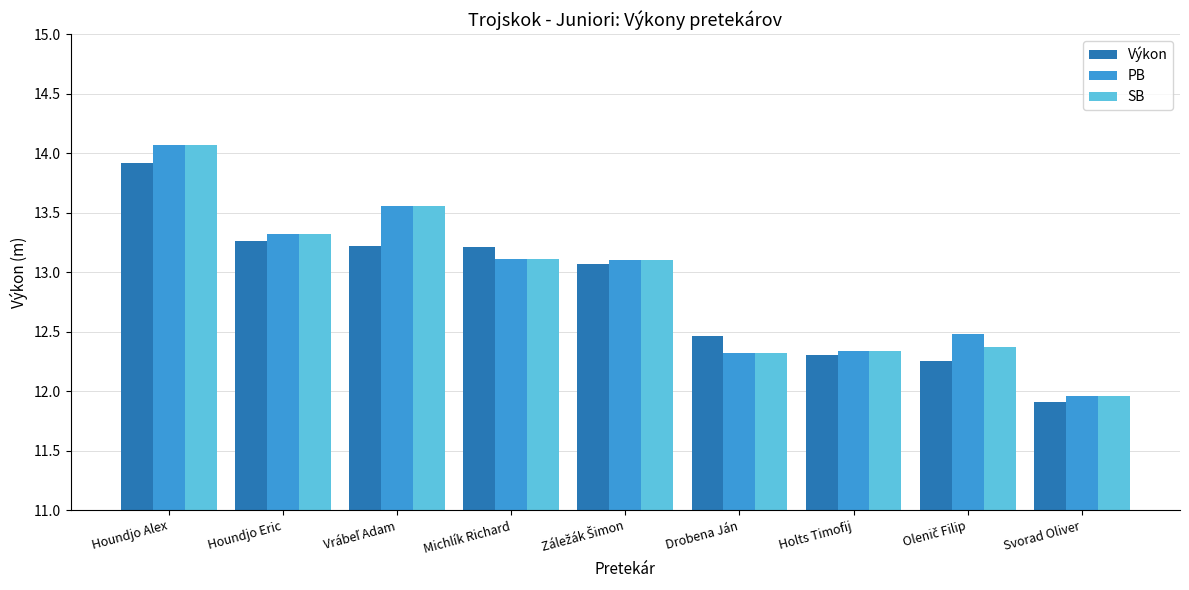

The value of PB at Svorad Oliver is 7.1. True or false?

False